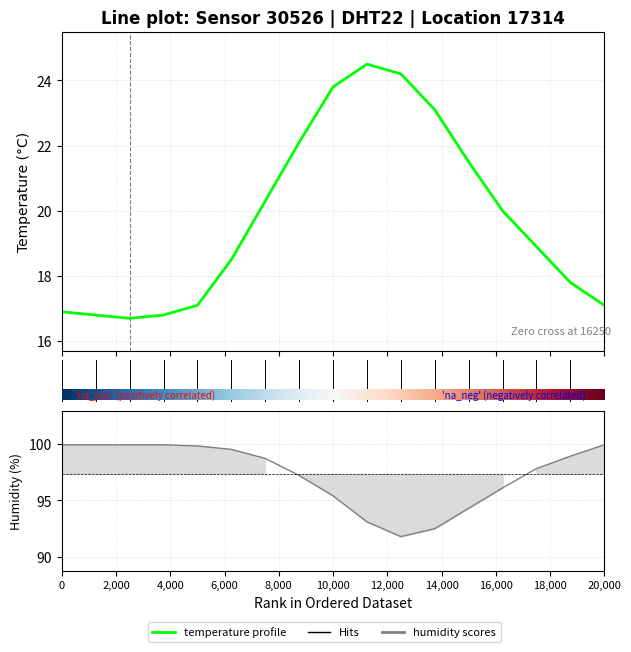

How many interior local valleys does the humidity series have?

1